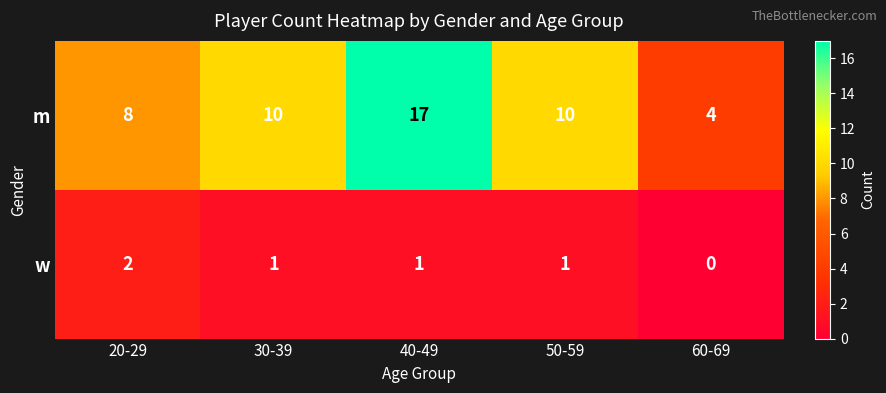

What is the spread (max minus min) of values at 50-59?

9